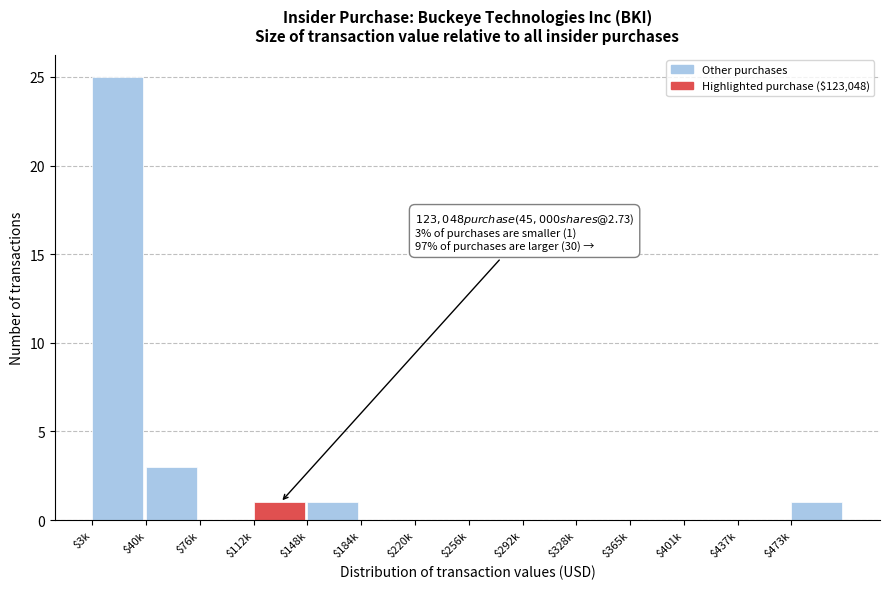

At which label is the value closest to 12?

$40k